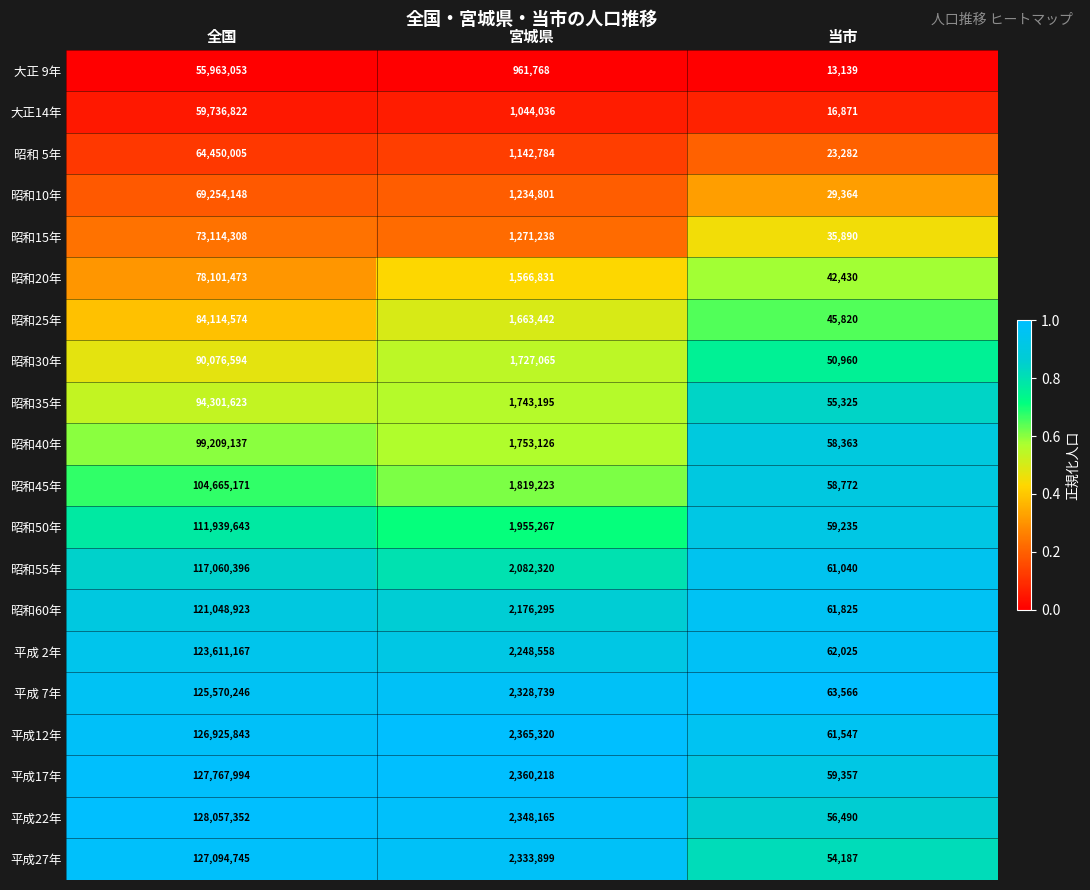

What is the difference between the maximum and minimum values in the 大正14年 series?

59719951